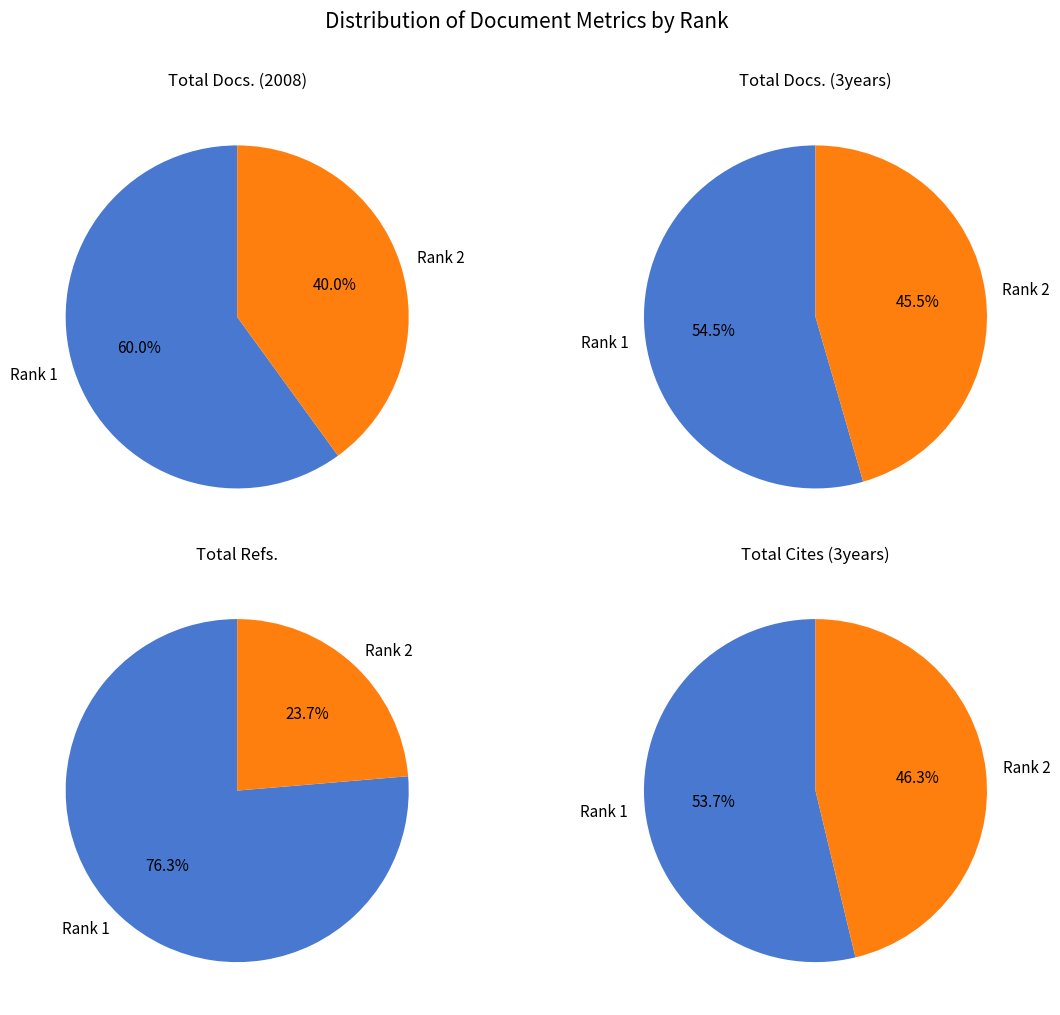

How many segments does this pie chart have?

2